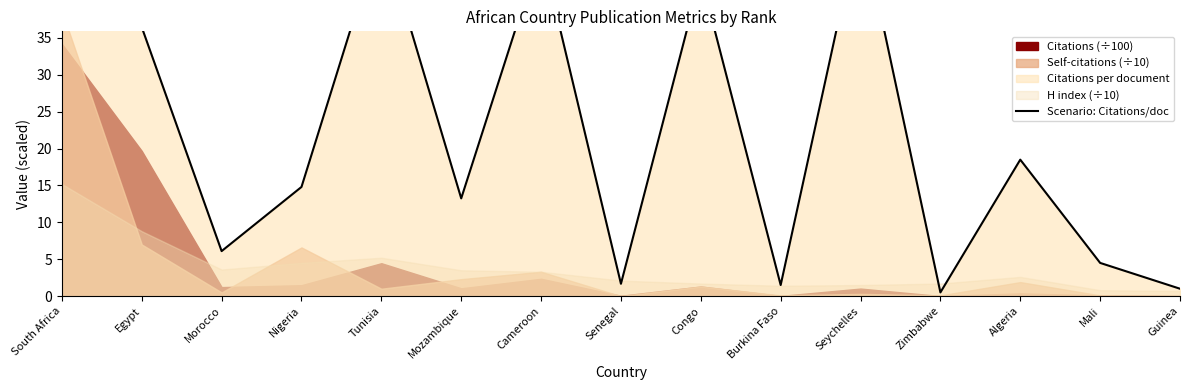

What is the value of the 3rd point from the left?

6.1